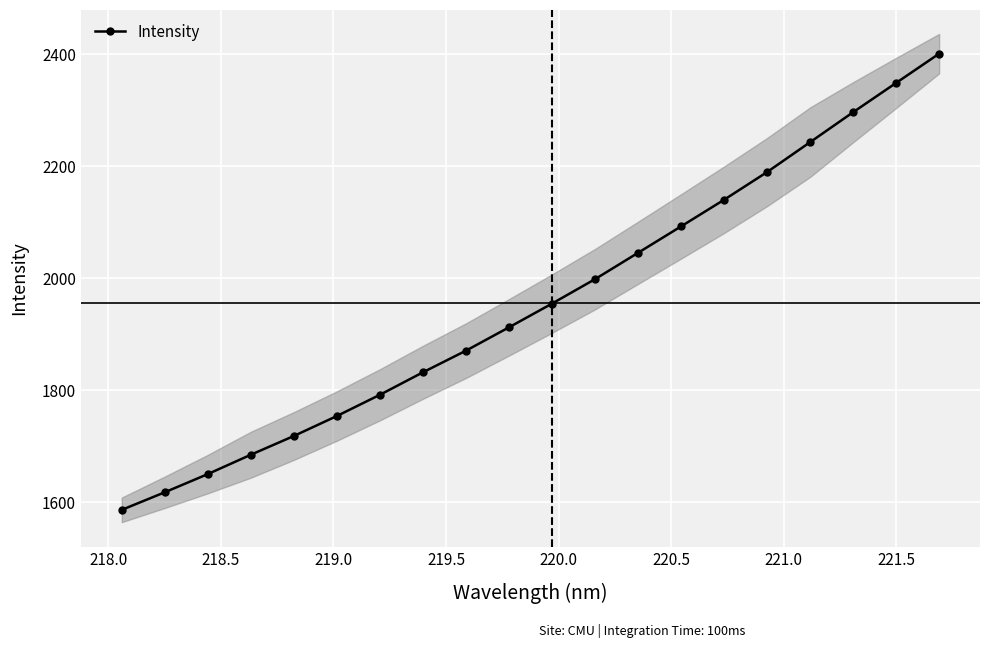

What is the maximum value shown in the chart?

2400.6